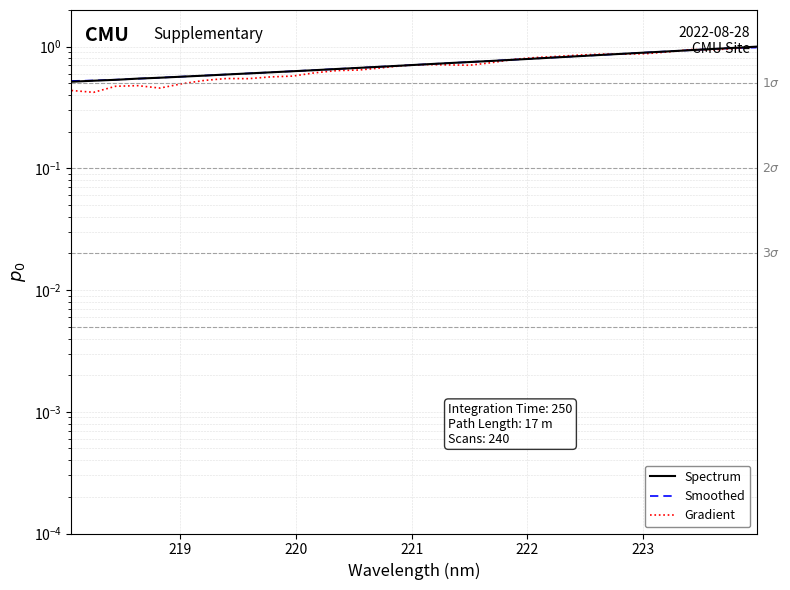

True or false: Spectrum and Smoothed intersect in this chart.

True